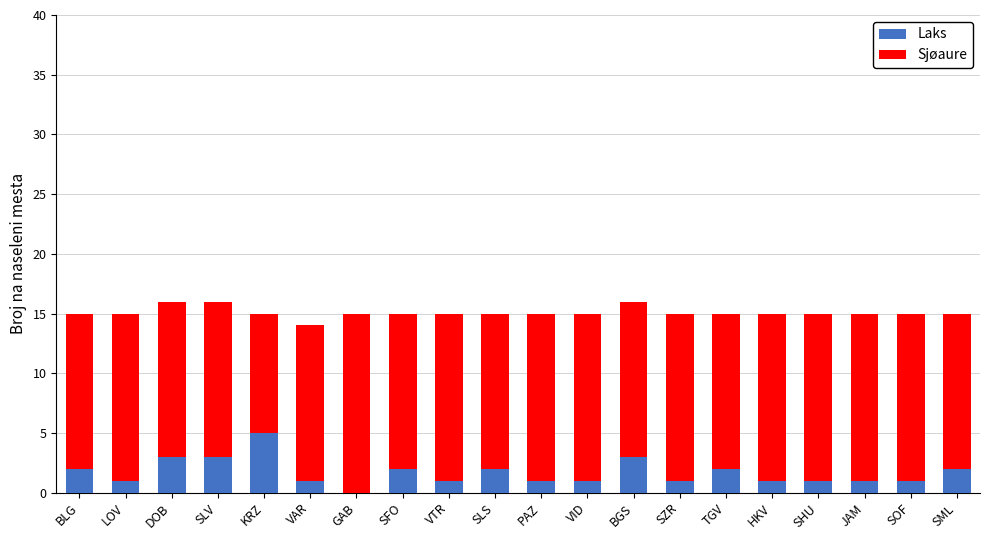

How many values in Laks are above zero?

19